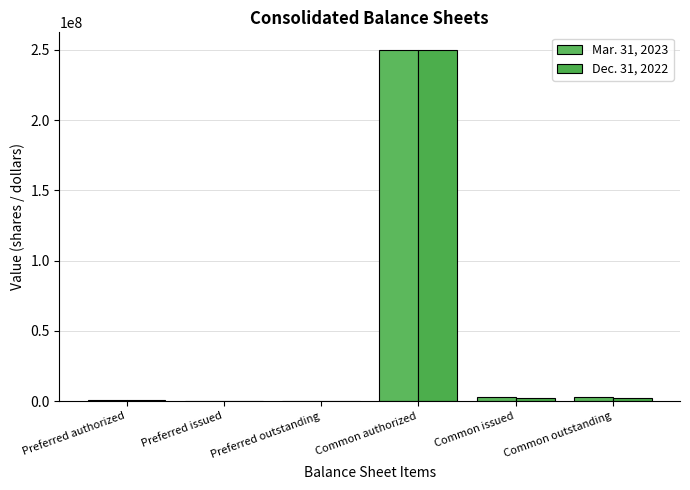

Which category has the lowest value in the Mar. 31, 2023 series?

Preferred issued